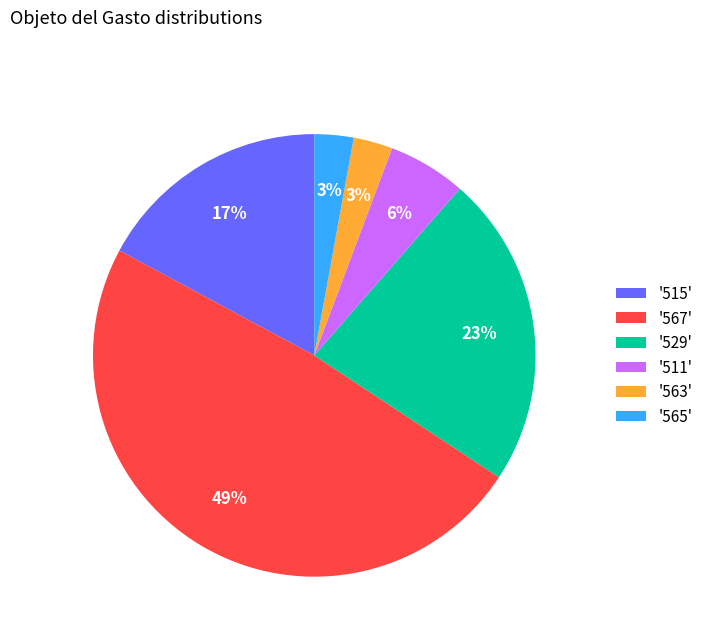

Which has a higher value, '515' or '511'?

'515'